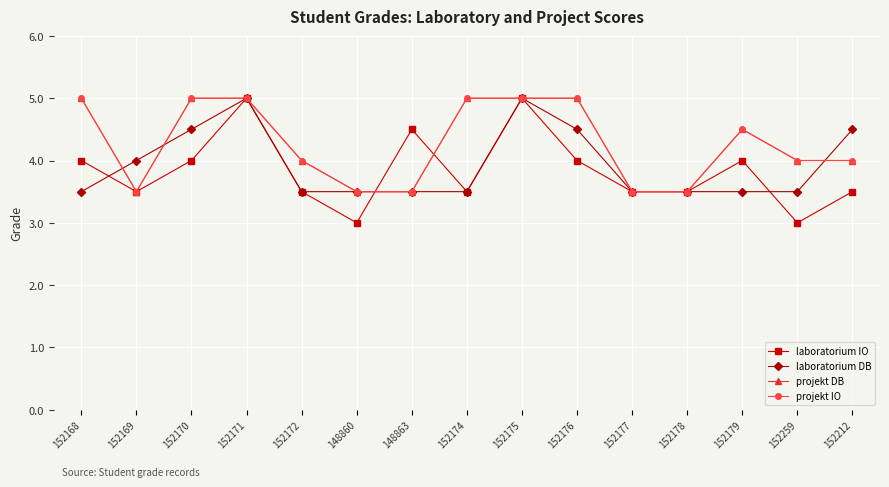

Does the chart have visible grid lines?

Yes